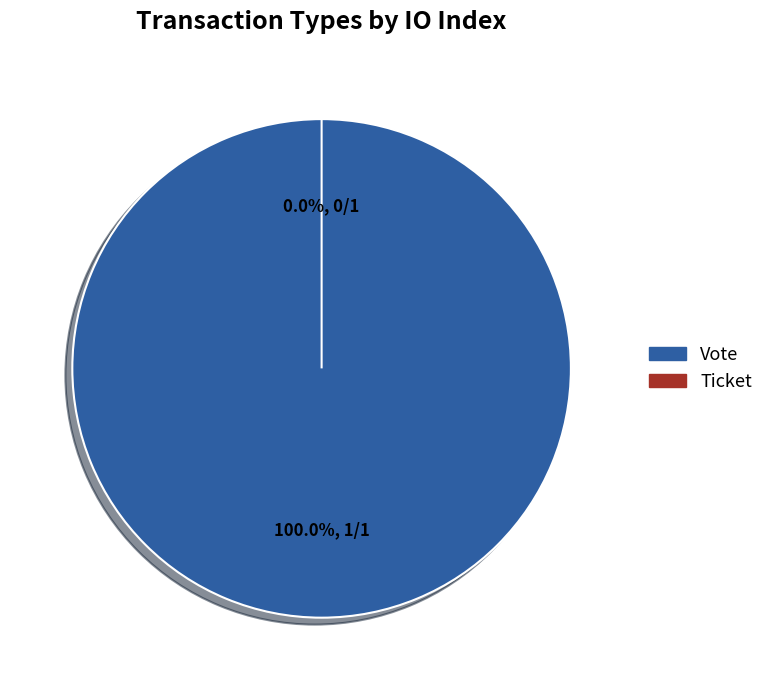

Count the number of slices in the pie.

2